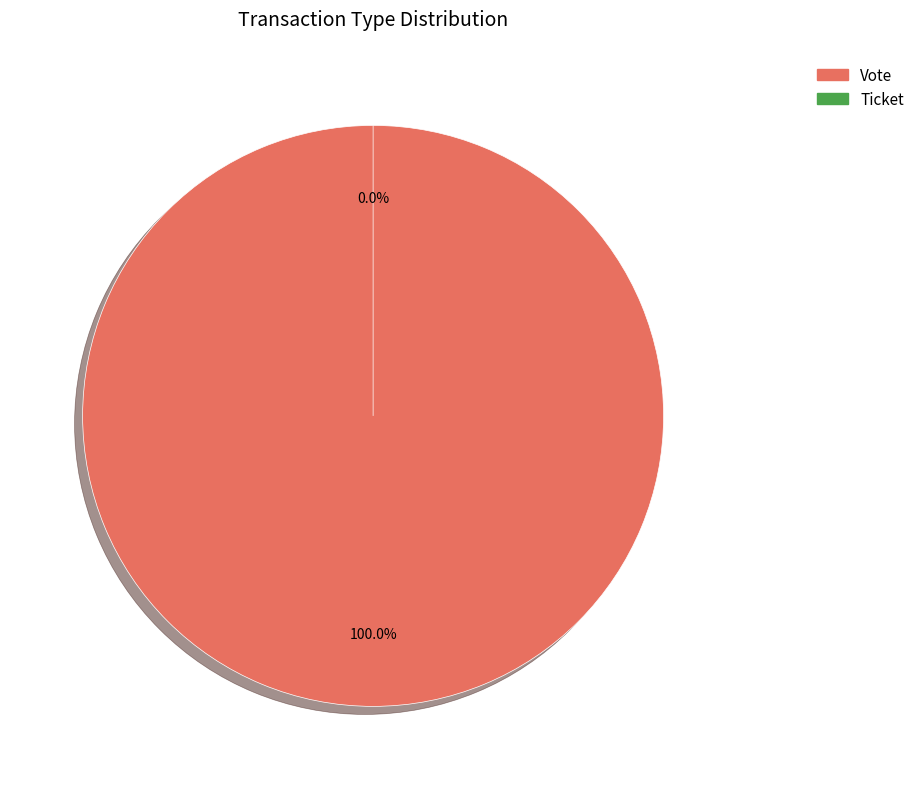

Which slice represents more than half of the pie?

Vote